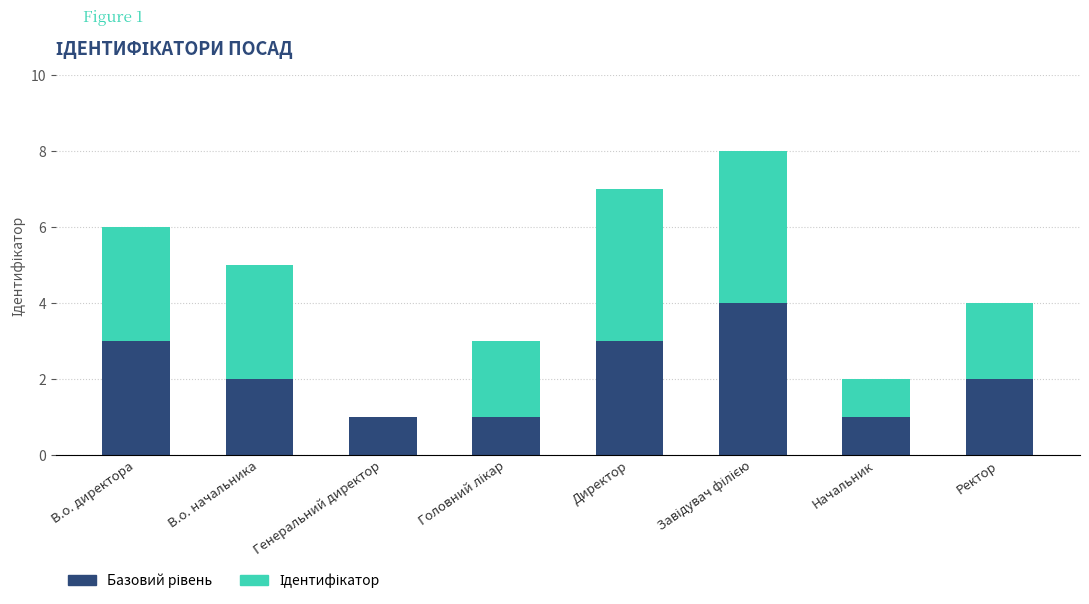

Is it true that Ідентифікатор equals 5 at В.о. начальника?

False